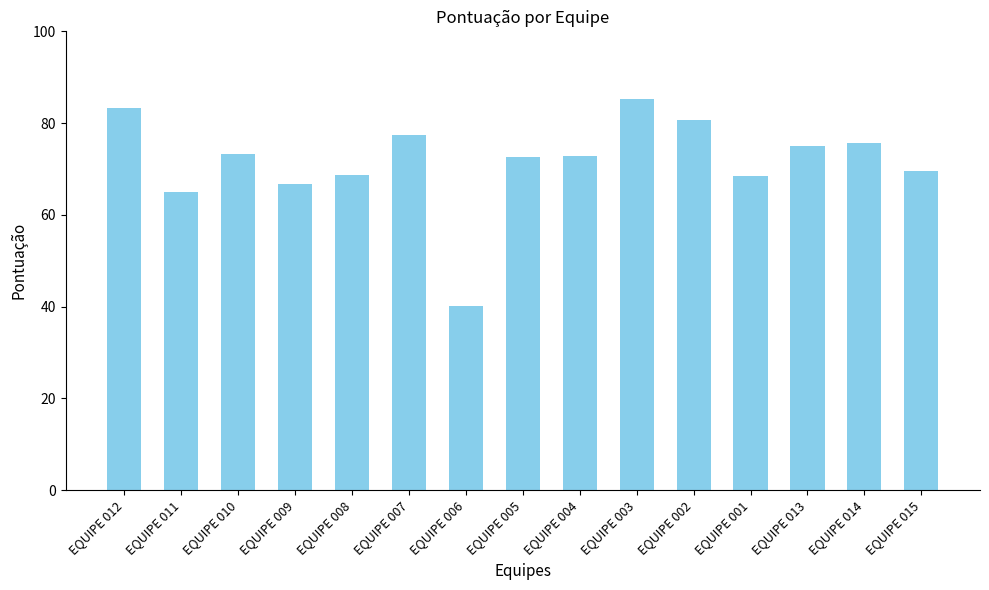

What is the difference between the maximum and minimum values?

45.0